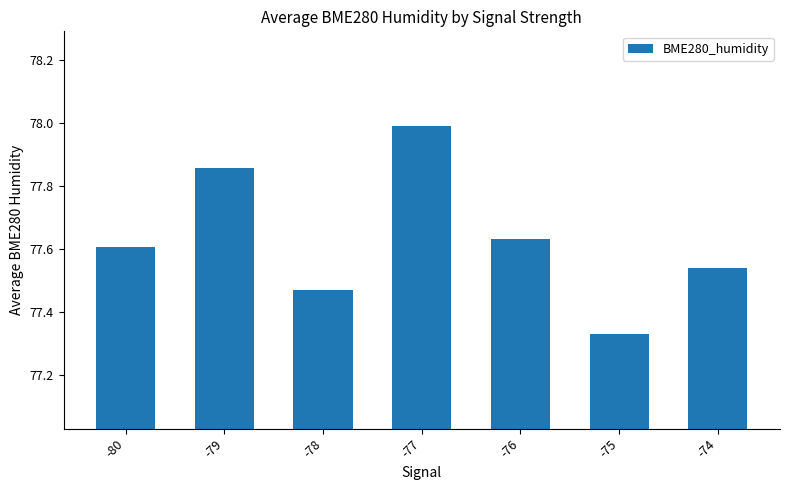

Rank the categories by value from lowest to highest.

-75, -78, -74, -80, -76, -79, -77